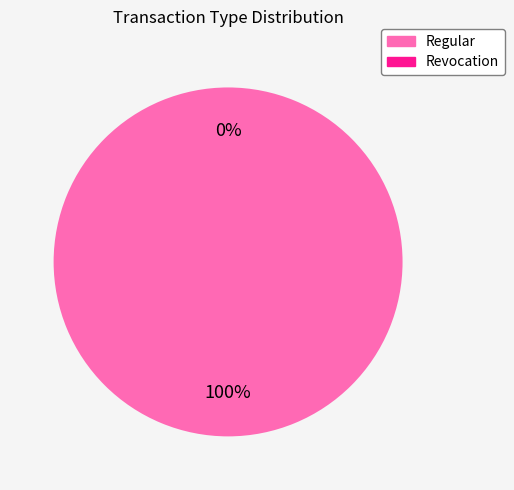

To the nearest percent, what is the combined percentage of Regular and Revocation?

100%